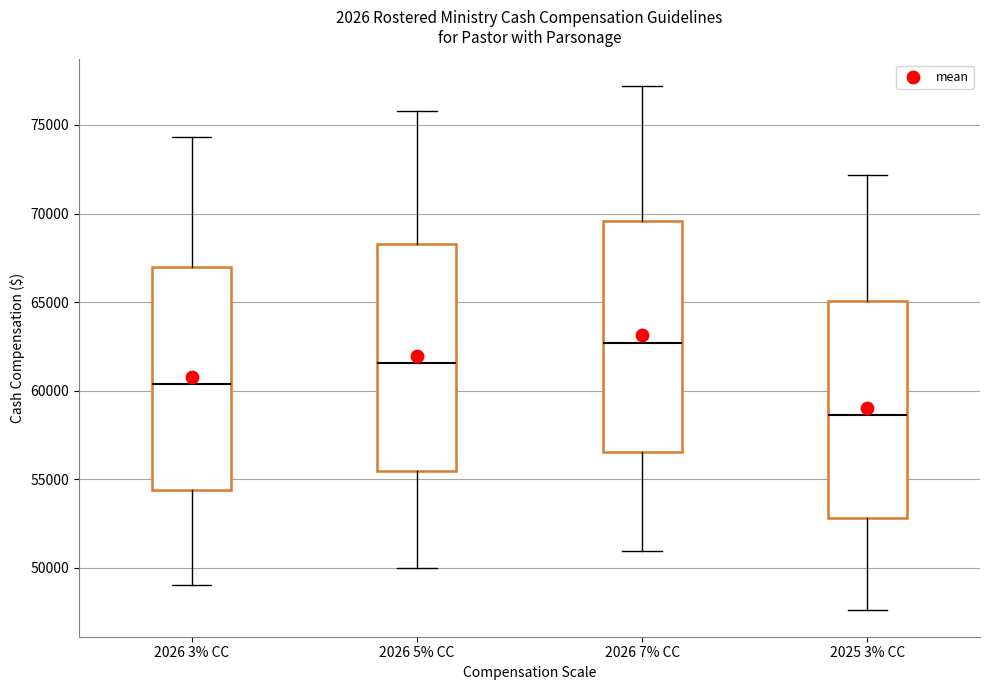

Reading left to right, read every box against the y-axis: the position of its median line, the range the box covers, and the ends of its whiskers. The values are not printed on the chart, so give them approximately, as read against the axis.

2026 3% CC: median 60500, box 54500 to 67000, whiskers 49000 to 74500
2026 5% CC: median 61500, box 55500 to 68500, whiskers 50000 to 76000
2026 7% CC: median 62500, box 56500 to 69500, whiskers 51000 to 77000
2025 3% CC: median 58500, box 53000 to 65000, whiskers 47500 to 72000